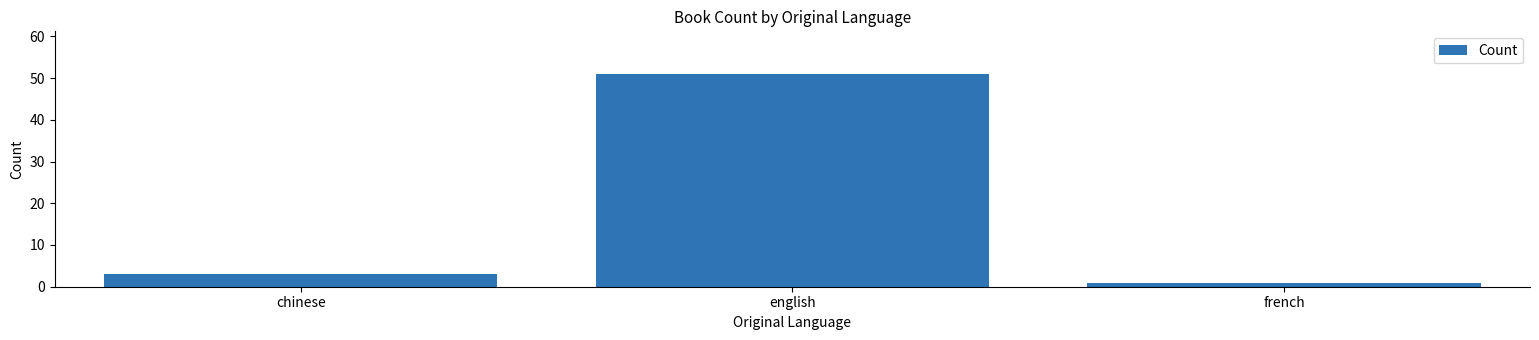

How many bars are there in total?

3